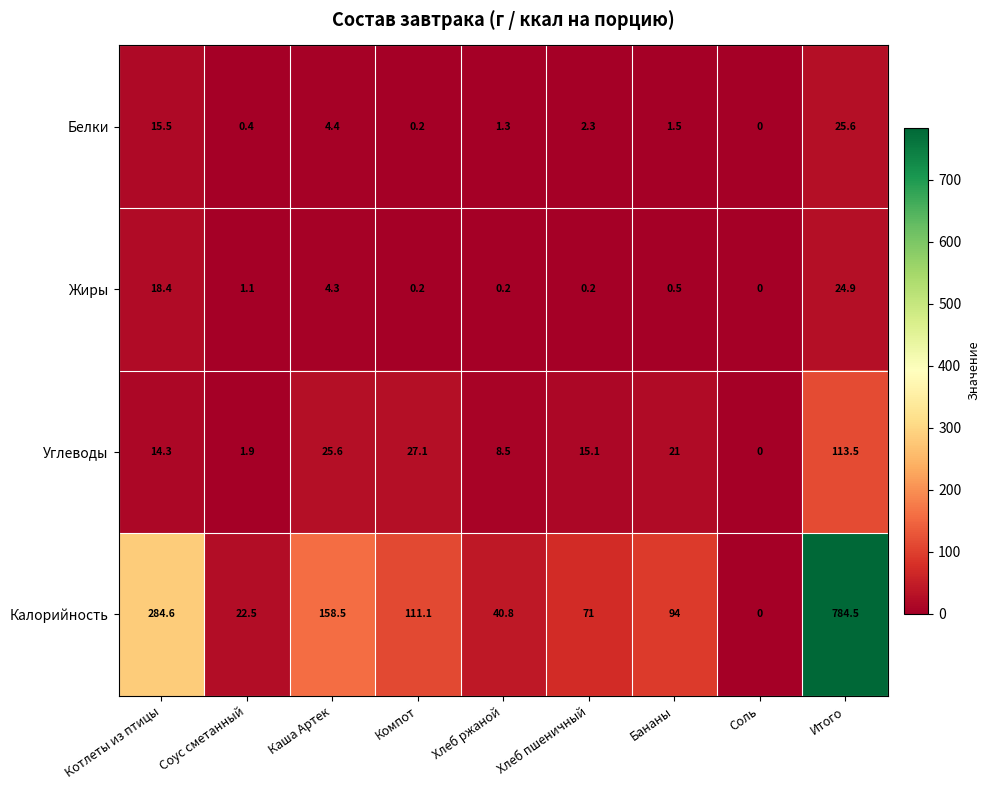

How many distinct data groups are displayed?

4